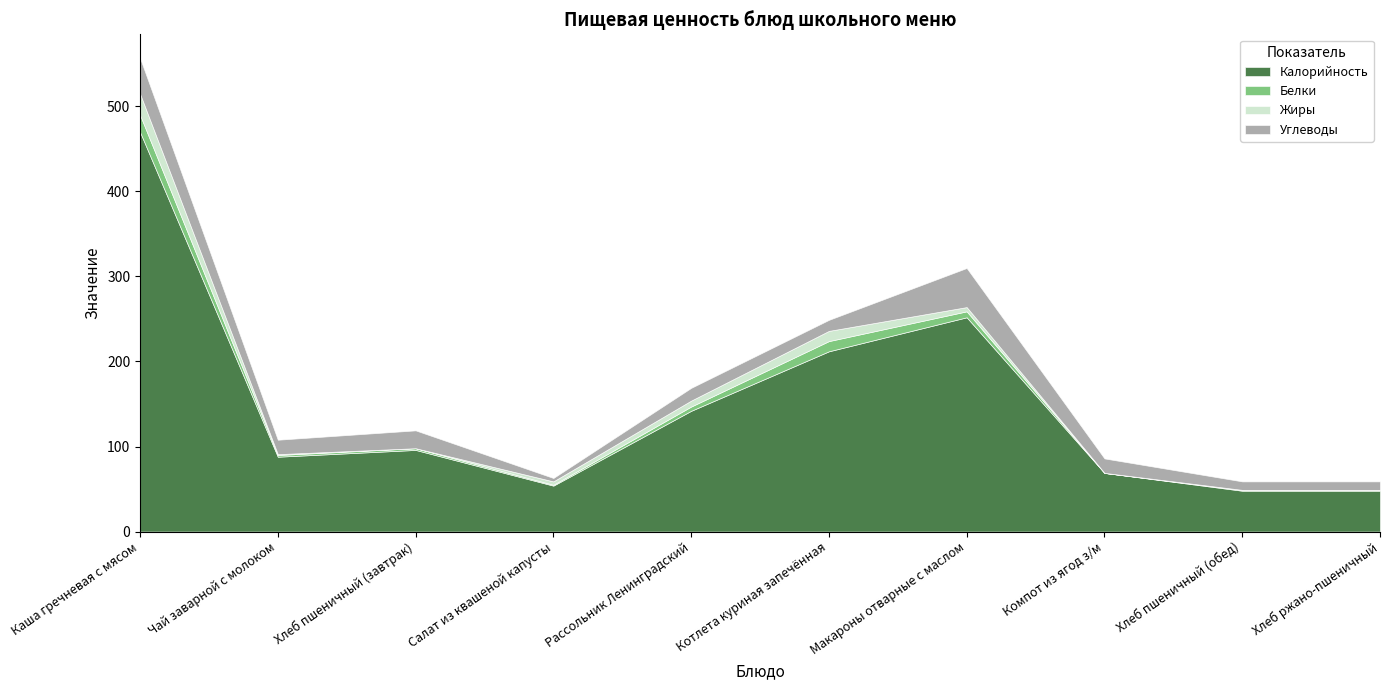

Reading right to left, transcribe all the data shown in this chart.

Калорийность: Хлеб ржано-пшеничный=48	Хлеб пшеничный (обед)=48	Компот из ягод з/м=69	Макароны отварные с маслом=252	Котлета куриная запечённая=212	Рассольник Ленинградский=142	Салат из квашеной капусты=54	Хлеб пшеничный (завтрак)=96	Чай заварной с молоком=88	Каша гречневая с мясом=470
Белки: Хлеб ржано-пшеничный=1	Хлеб пшеничный (обед)=1	Компот из ягод з/м=0	Макароны отварные с маслом=7	Котлета куриная запечённая=12	Рассольник Ленинградский=5	Салат из квашеной капусты=1	Хлеб пшеничный (завтрак)=2	Чай заварной с молоком=2	Каша гречневая с мясом=20
Жиры: Хлеб ржано-пшеничный=0	Хлеб пшеничный (обед)=0	Компот из ягод з/м=0	Макароны отварные с маслом=5	Котлета куриная запечённая=12	Рассольник Ленинградский=7	Салат из квашеной капусты=4	Хлеб пшеничный (завтрак)=0	Чай заварной с молоком=1	Каша гречневая с мясом=25
Углеводы: Хлеб ржано-пшеничный=10	Хлеб пшеничный (обед)=10	Компот из ягод з/м=17	Макароны отварные с маслом=46	Котлета куриная запечённая=13	Рассольник Ленинградский=15	Салат из квашеной капусты=4	Хлеб пшеничный (завтрак)=21	Чай заварной с молоком=17	Каша гречневая с мясом=42